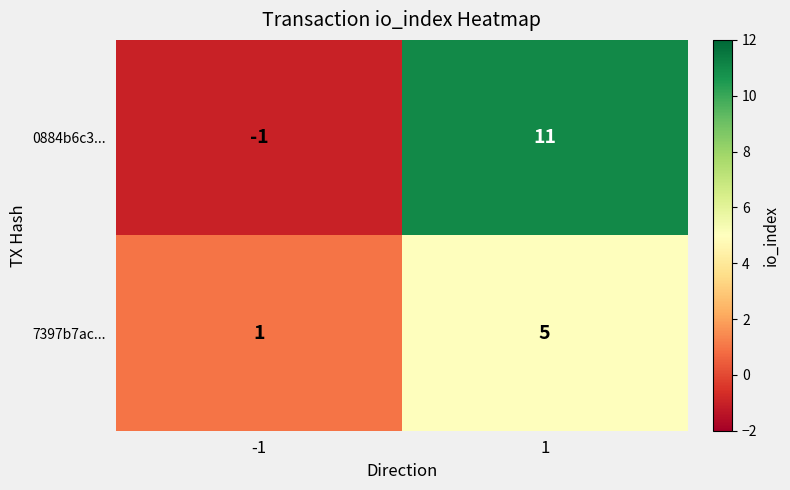

What is the average value of the 7397b7ac... series?

3